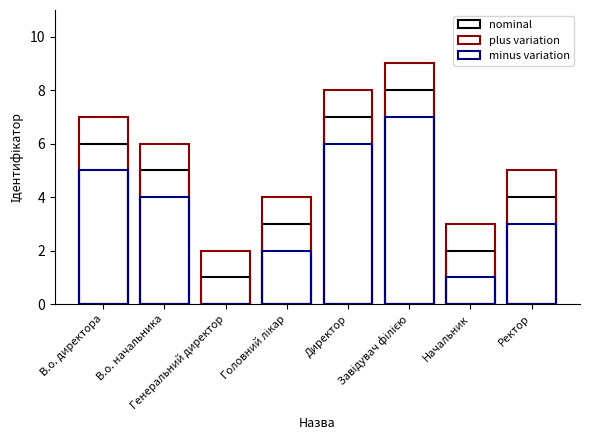

What is the sum of all plus variation values?

44